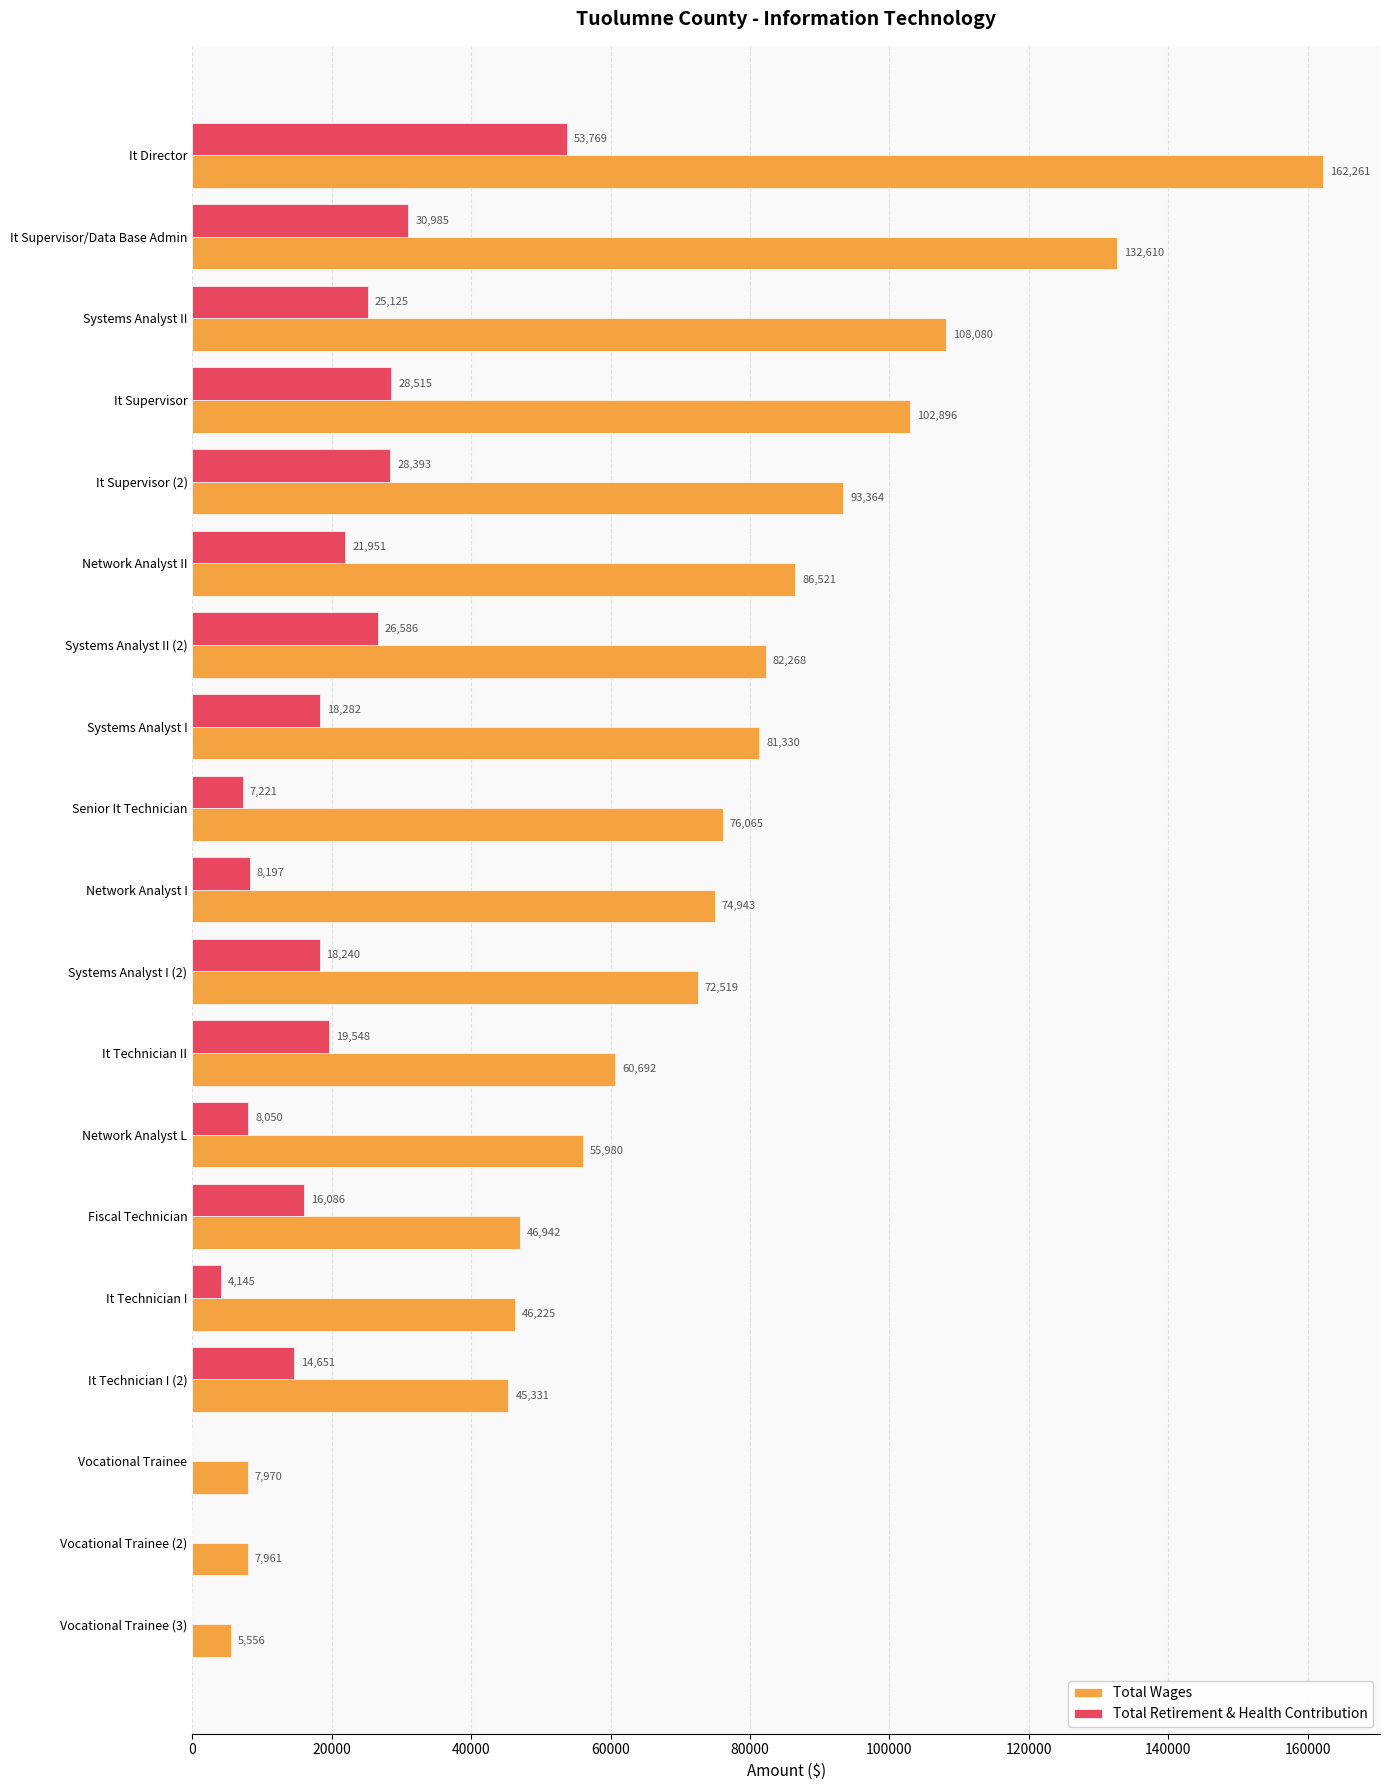

True or false: Total Retirement & Health Contribution has a value of -29171 at Vocational Trainee (2).

False